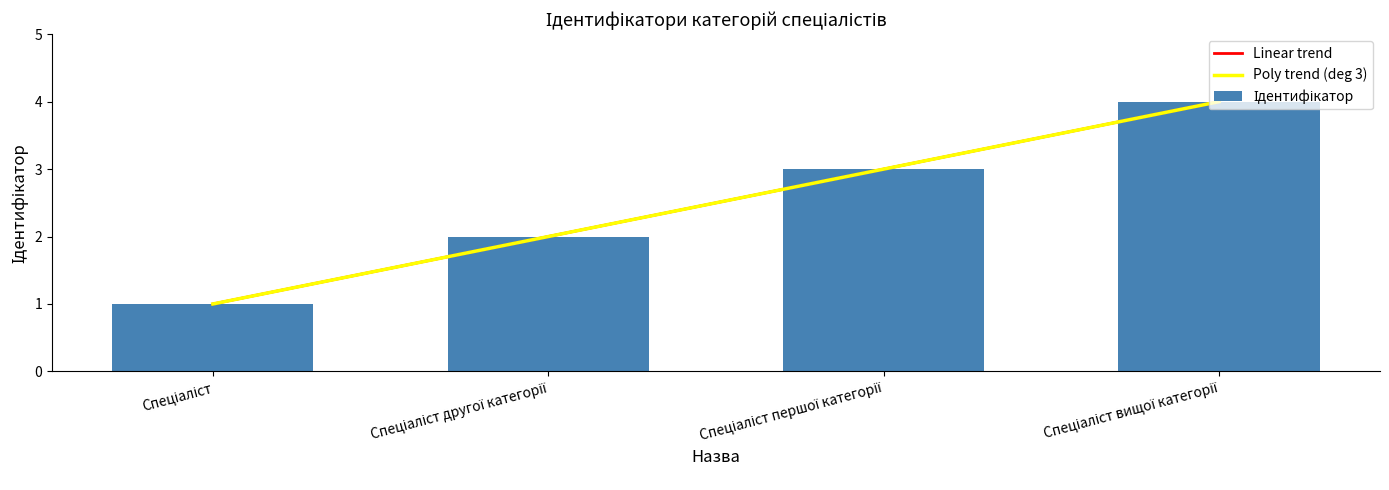

What position from the right is Спеціаліст першої категорії?

2